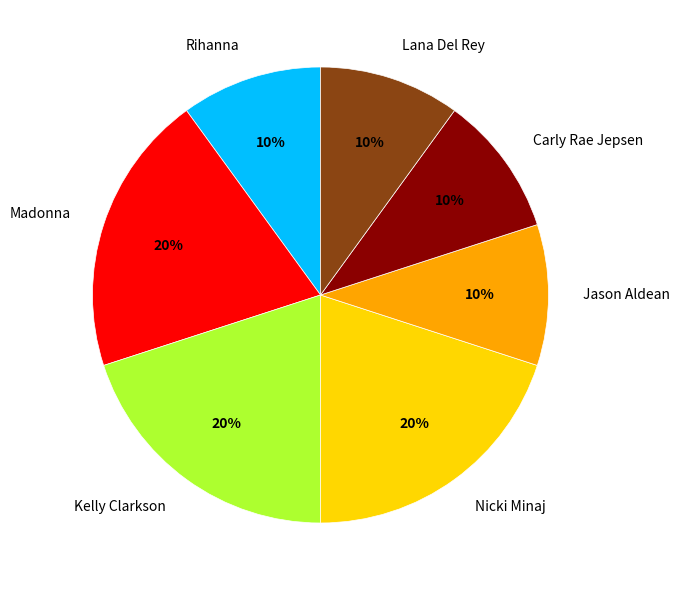

To the nearest percent, what is the difference between the largest and smallest slice percentages?

10%